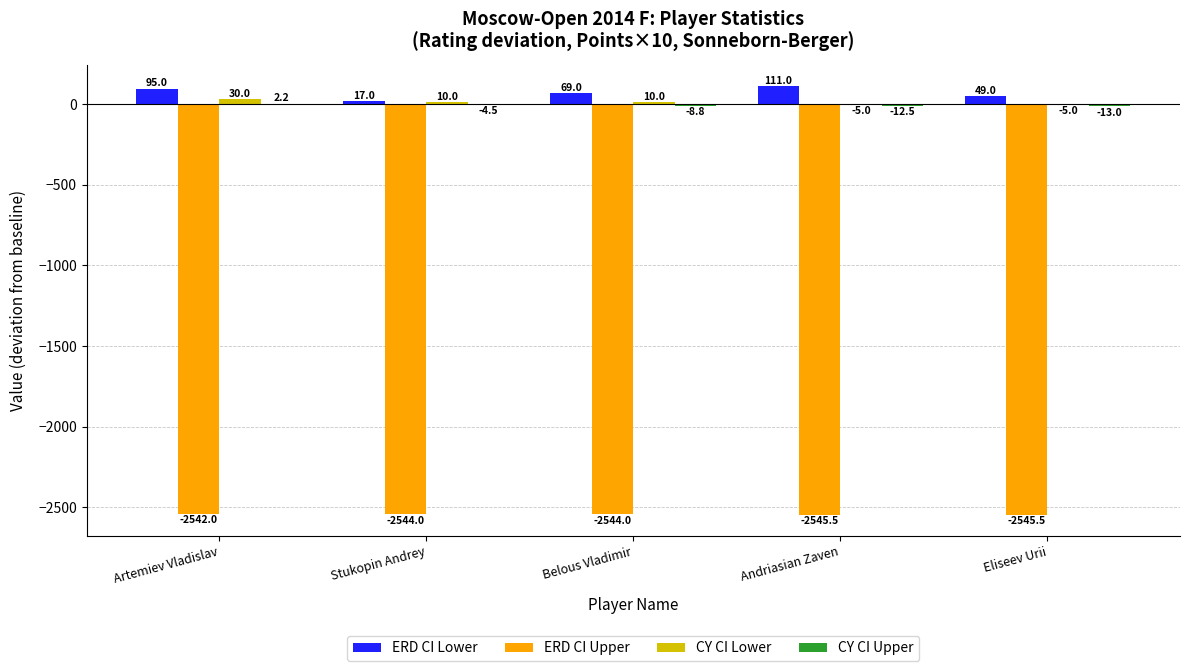

At which category is the sum across all series the highest?

Artemiev Vladislav